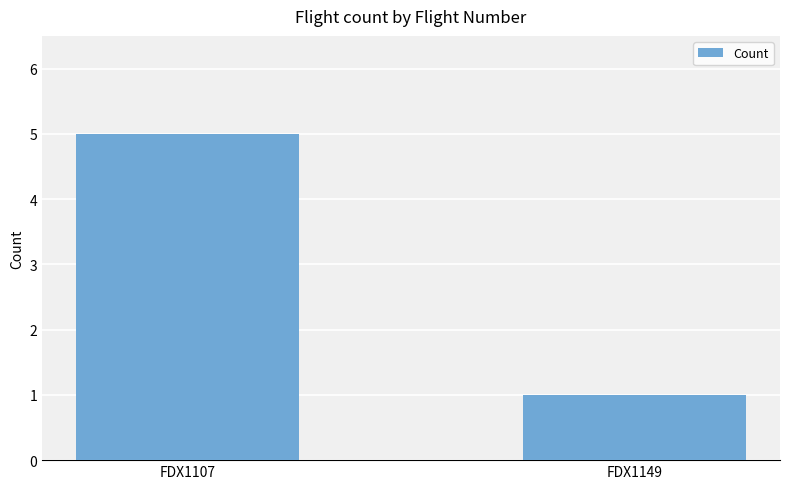

Reading left to right, list all the values displayed in this chart.

FDX1107=5	FDX1149=1